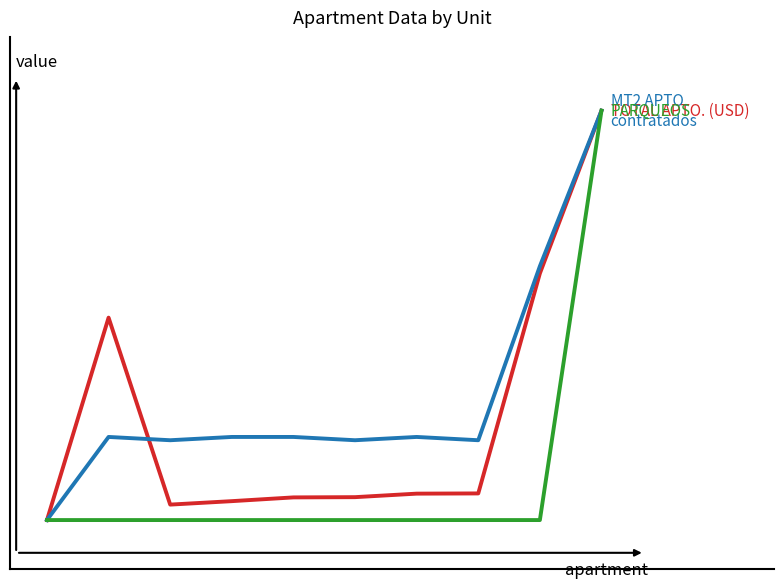

The MT2 APTO. contratados series shows 0.2 at 6. True or false?

True